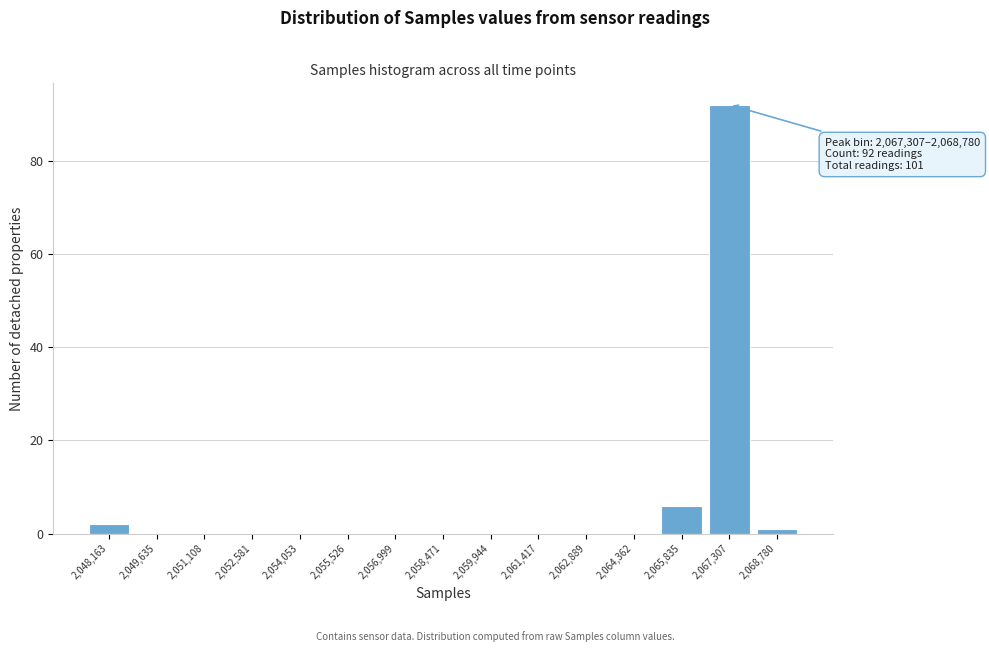

Reading right to left, list all the values displayed in this chart.

2,068,780=1	2,067,307=92	2,065,835=6	2,064,362=0	2,062,889=0	2,061,417=0	2,059,944=0	2,058,471=0	2,056,999=0	2,055,526=0	2,054,053=0	2,052,581=0	2,051,108=0	2,049,635=0	2,048,163=2